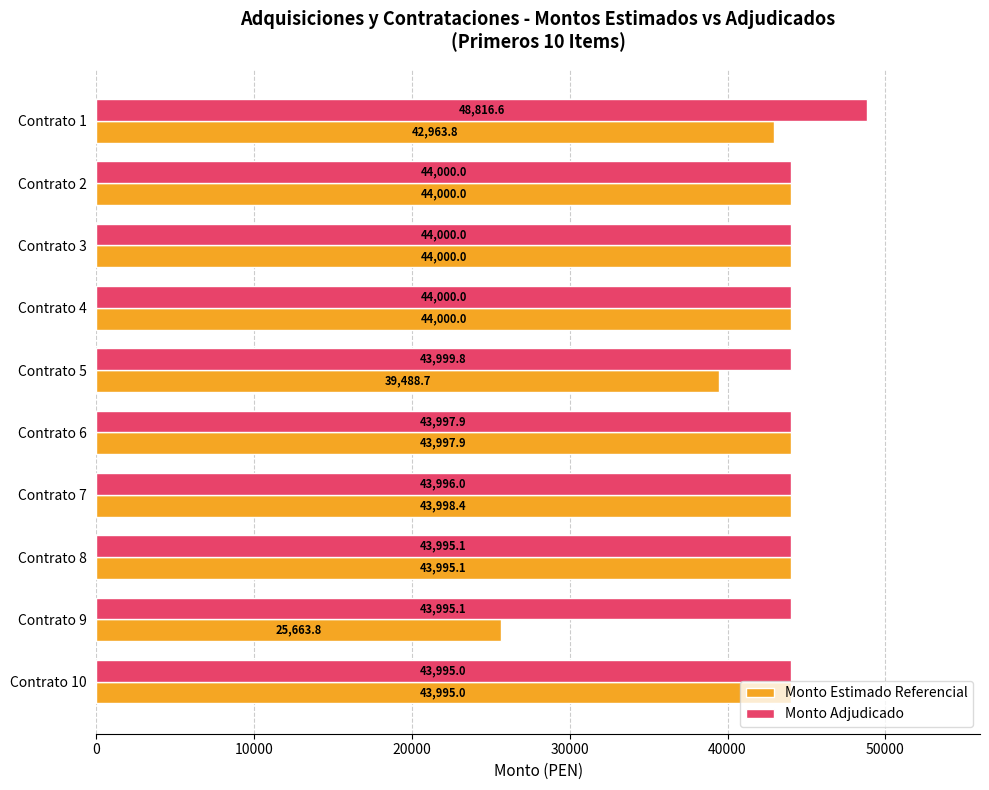

The Monto Adjudicado series shows 62747.9 at Contrato 6. True or false?

False